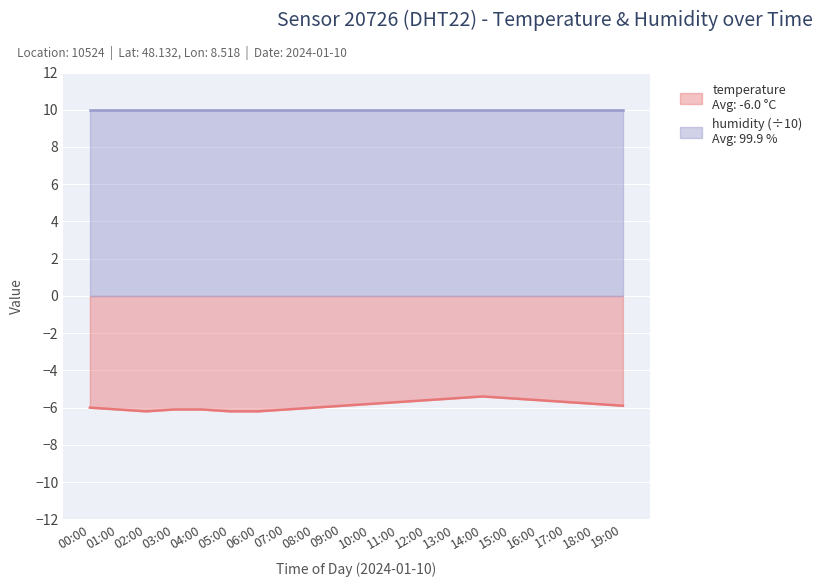

How many lines are shown in the chart?

2